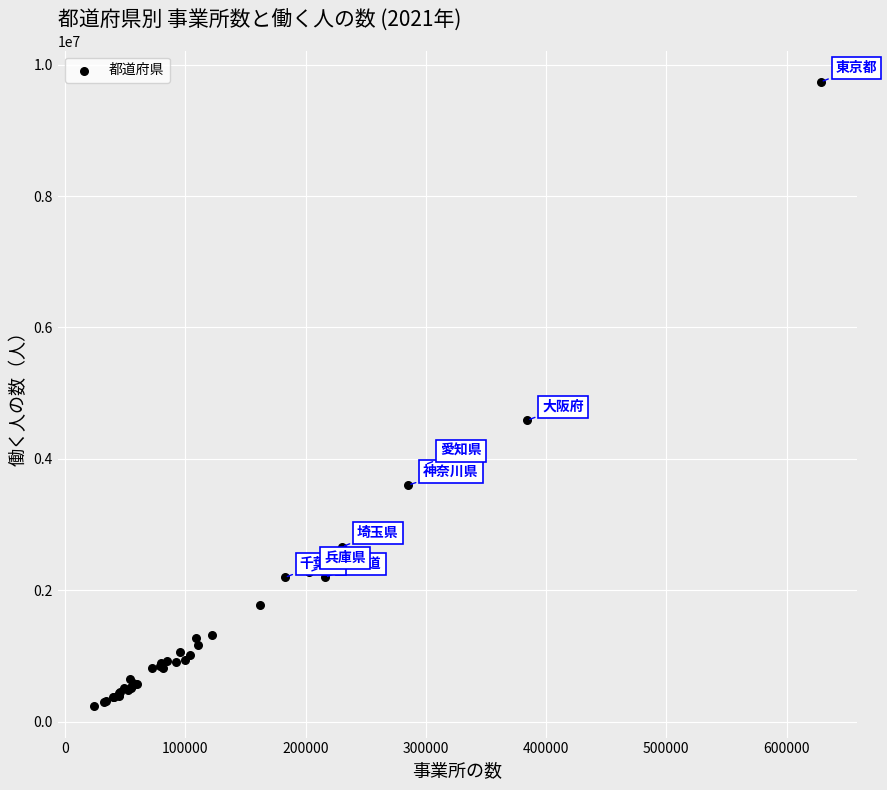

What Y value in the scatter plot is closest to 4985044?

4586388